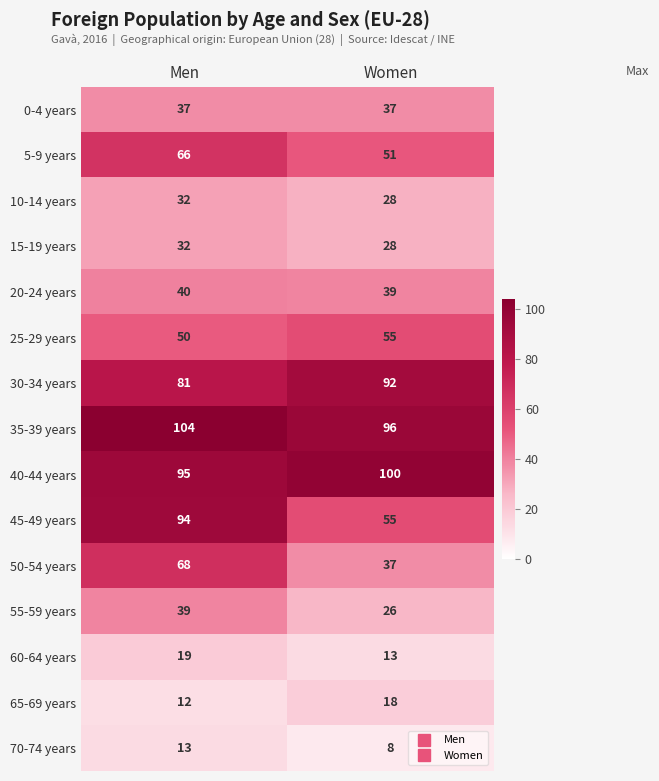

At how many categories does at least one series exceed 34?

2